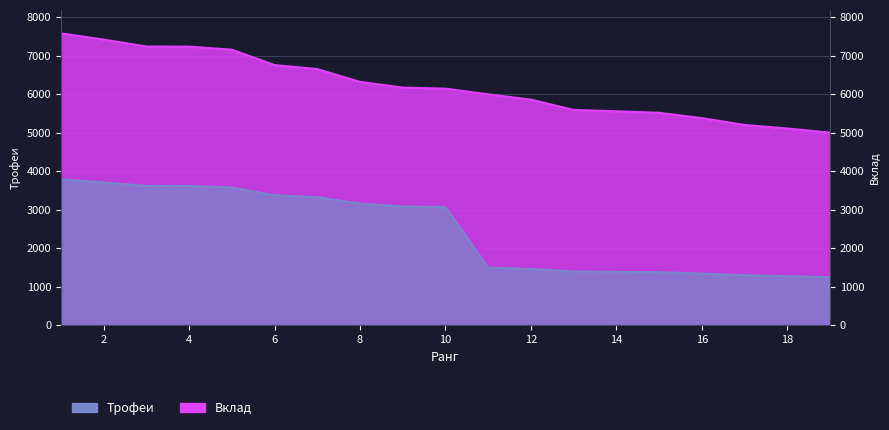

What is the difference between the maximum and second lowest values in the Вклад series?

2514